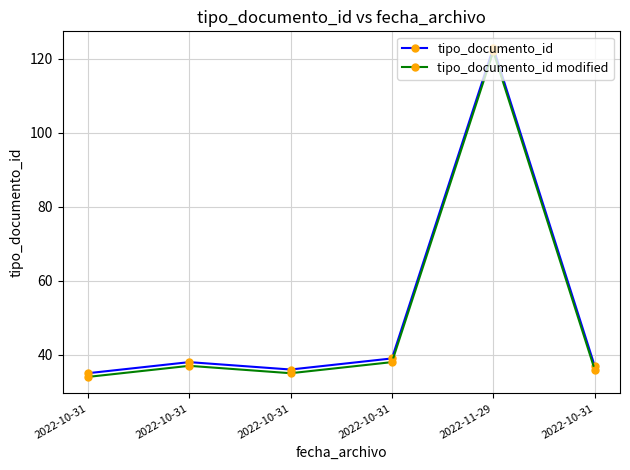

How many interior local peaks does the tipo_documento_id modified series have?

2